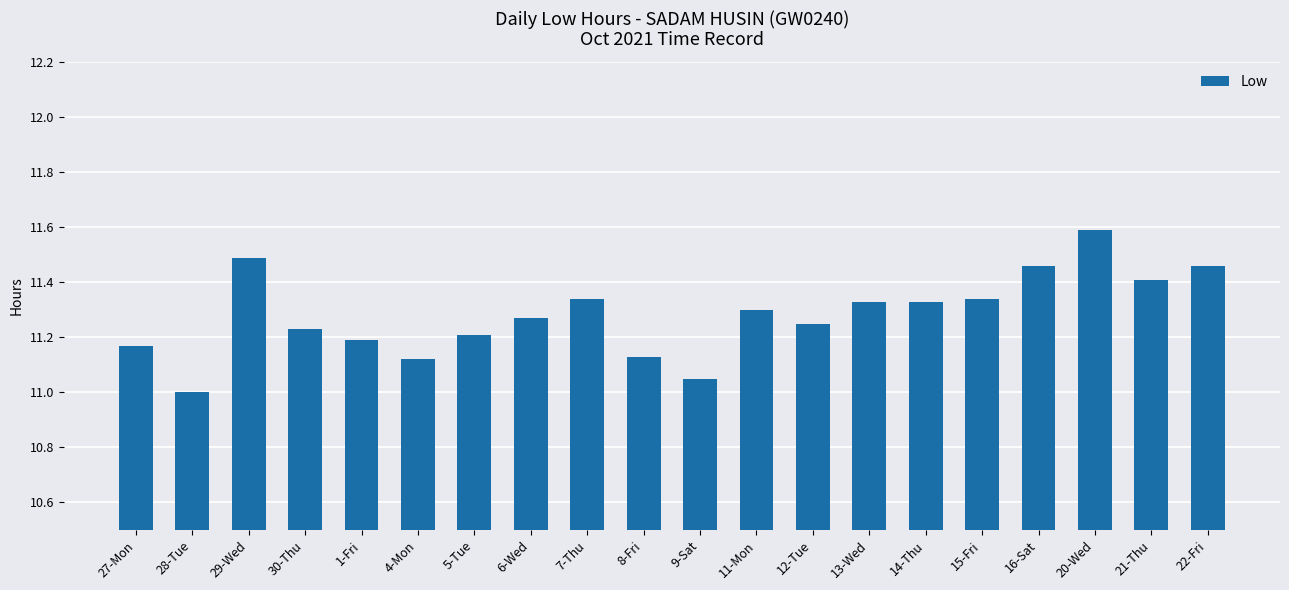

What is the sum of all values?

225.7